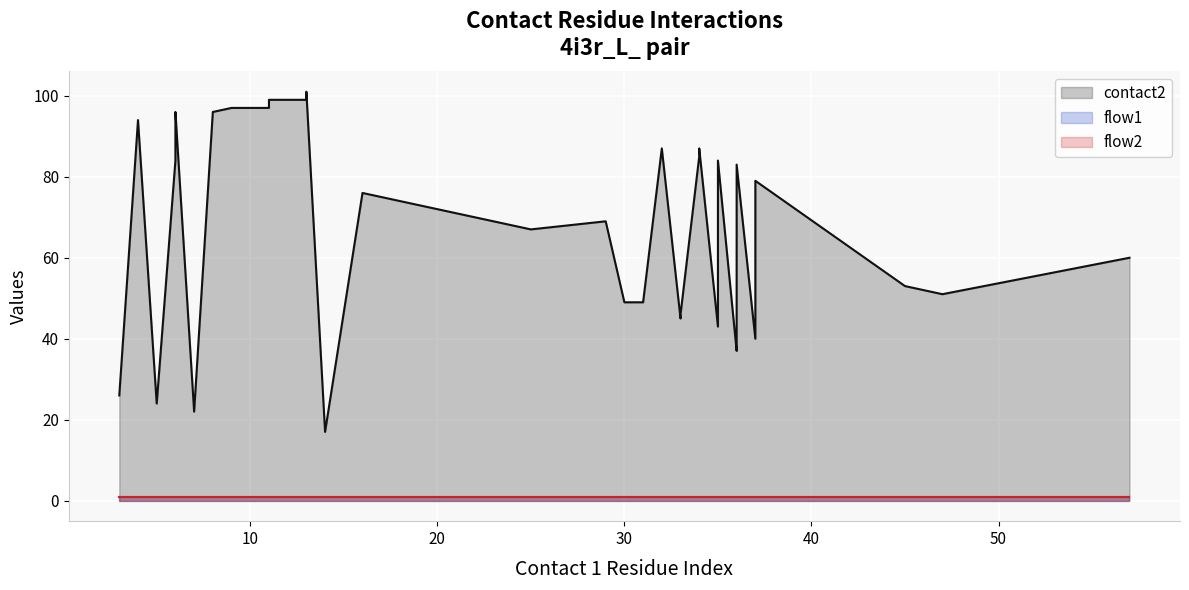

At how many categories does at least one series exceed 92?

11